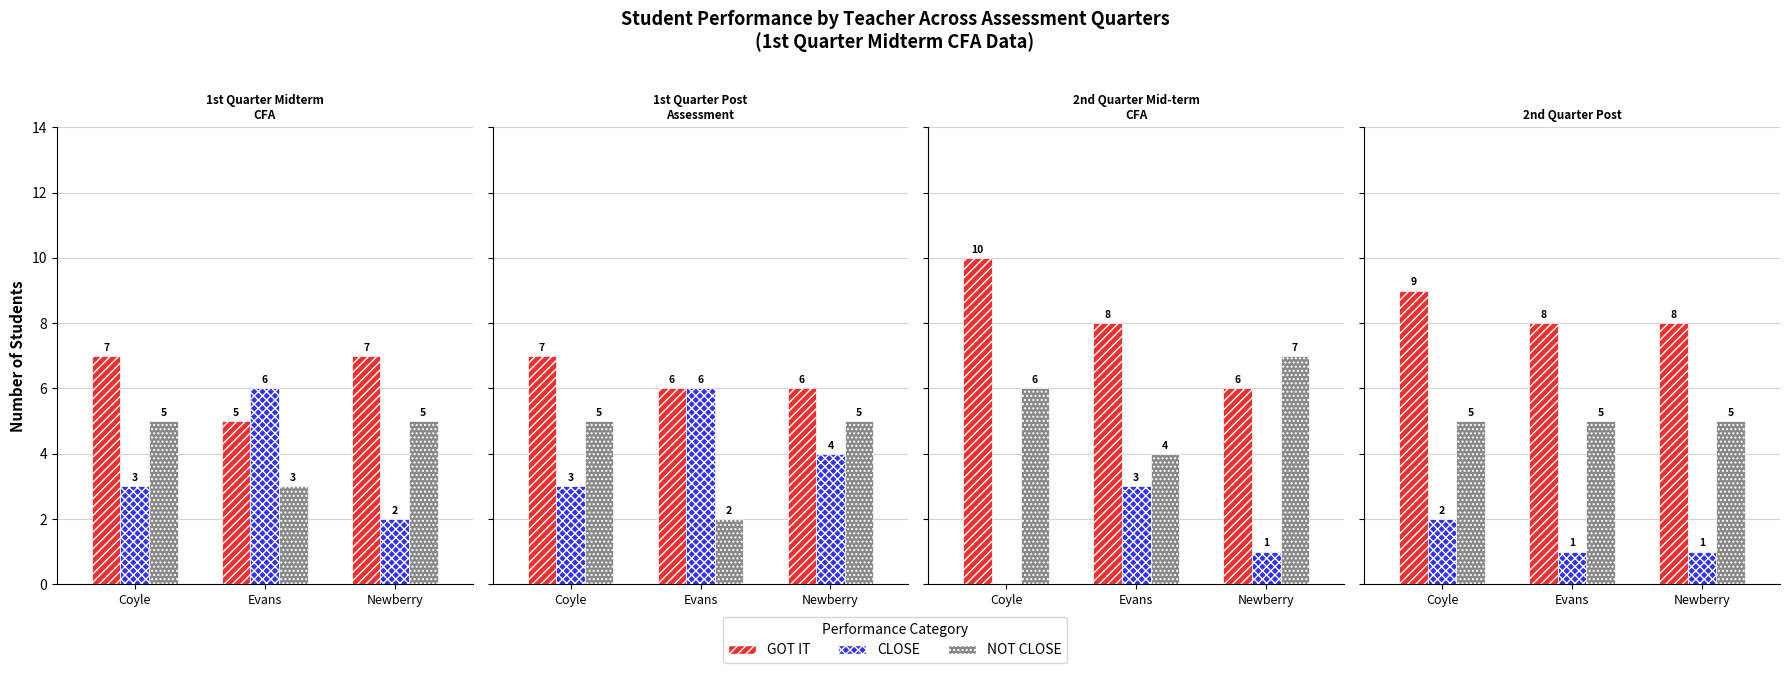

Which has a higher value, Evans or Coyle?

Coyle